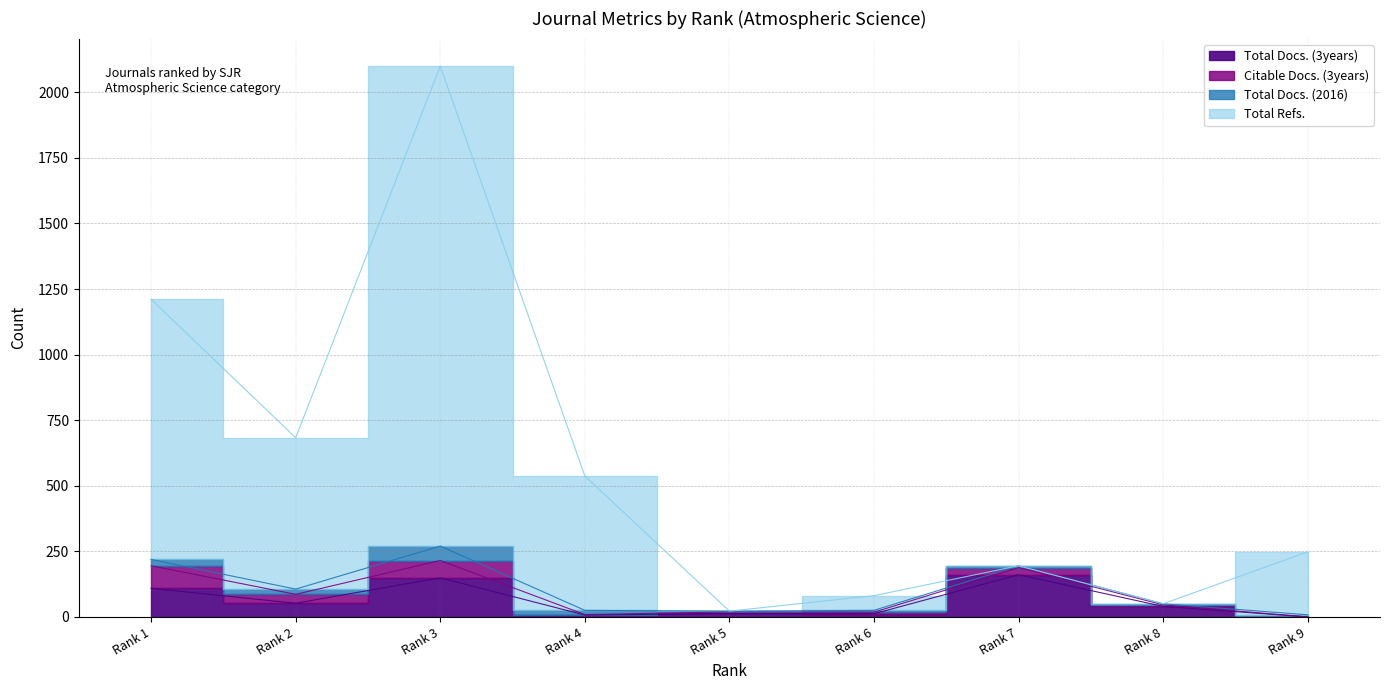

Does the chart have visible grid lines?

Yes